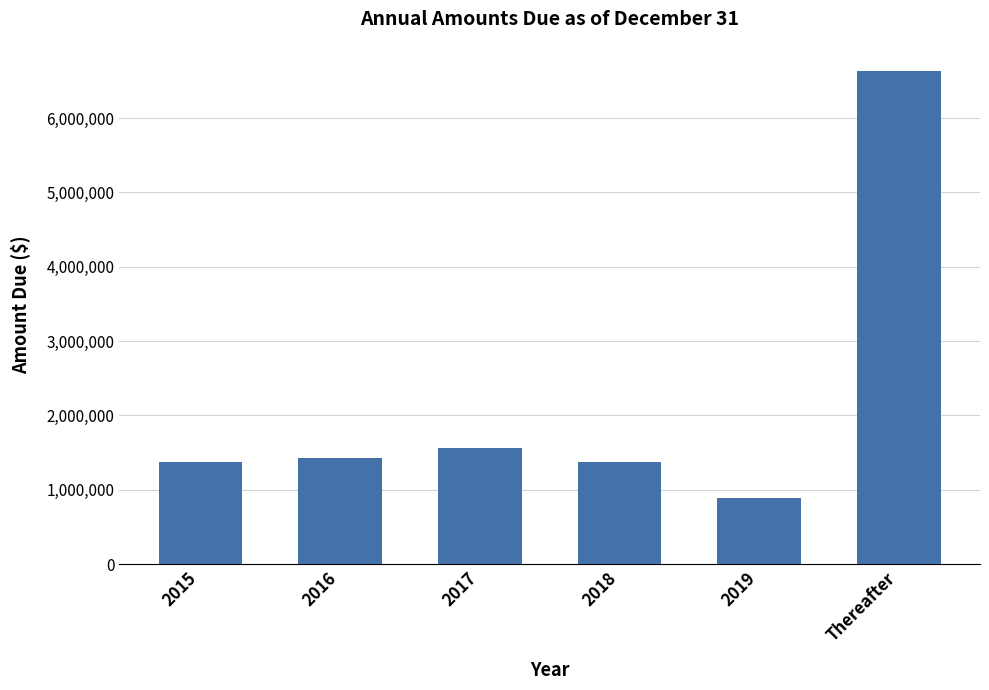

What is the difference between the second highest and second lowest values?

192651